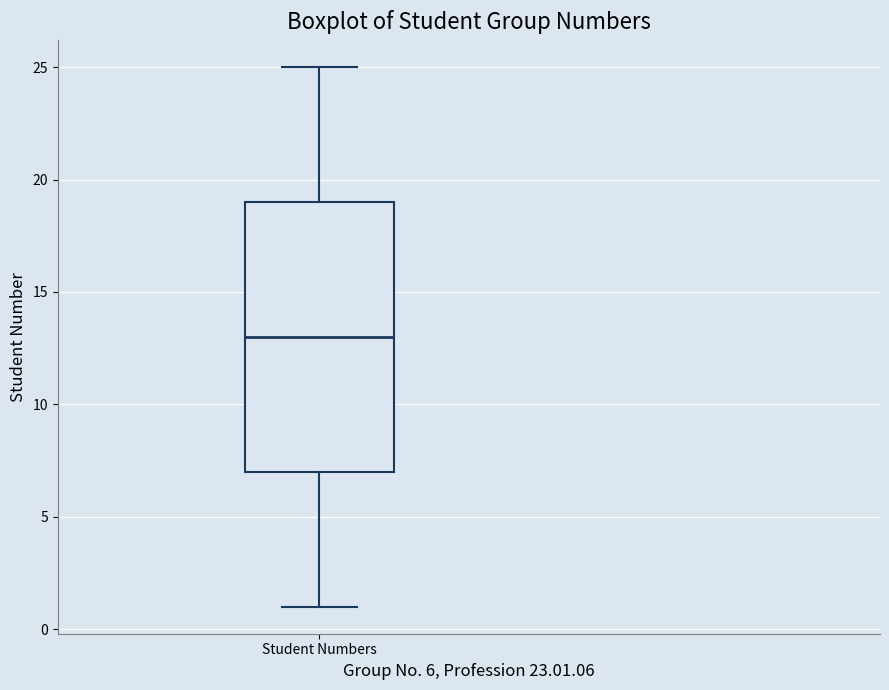

Where does the median line of the box for Student Numbers sit on the y-axis? The values are not printed on the chart, so give them approximately, as read against the axis.

13